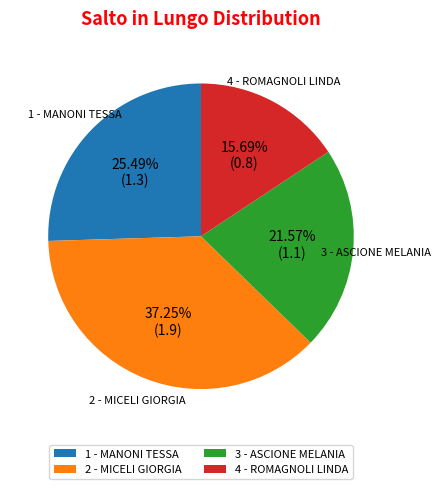

To the nearest percent, what is the average slice percentage?

25%